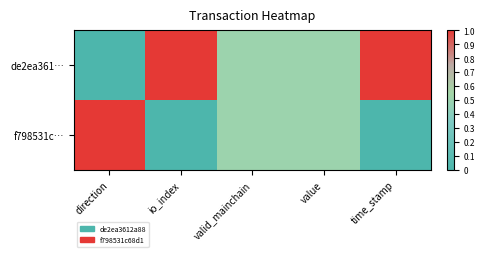

What is the total value across all series at time_stamp?

1.0